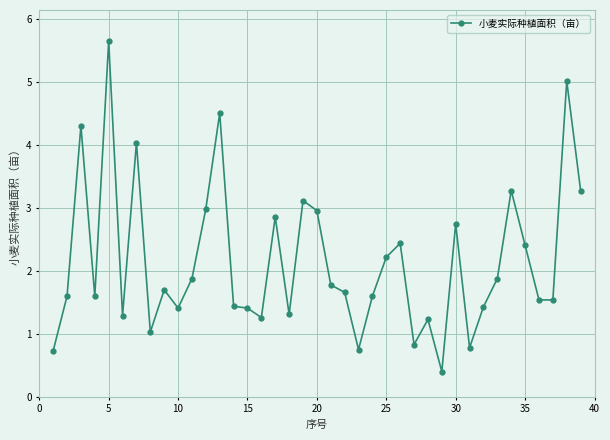

What is the smallest value displayed?

0.4